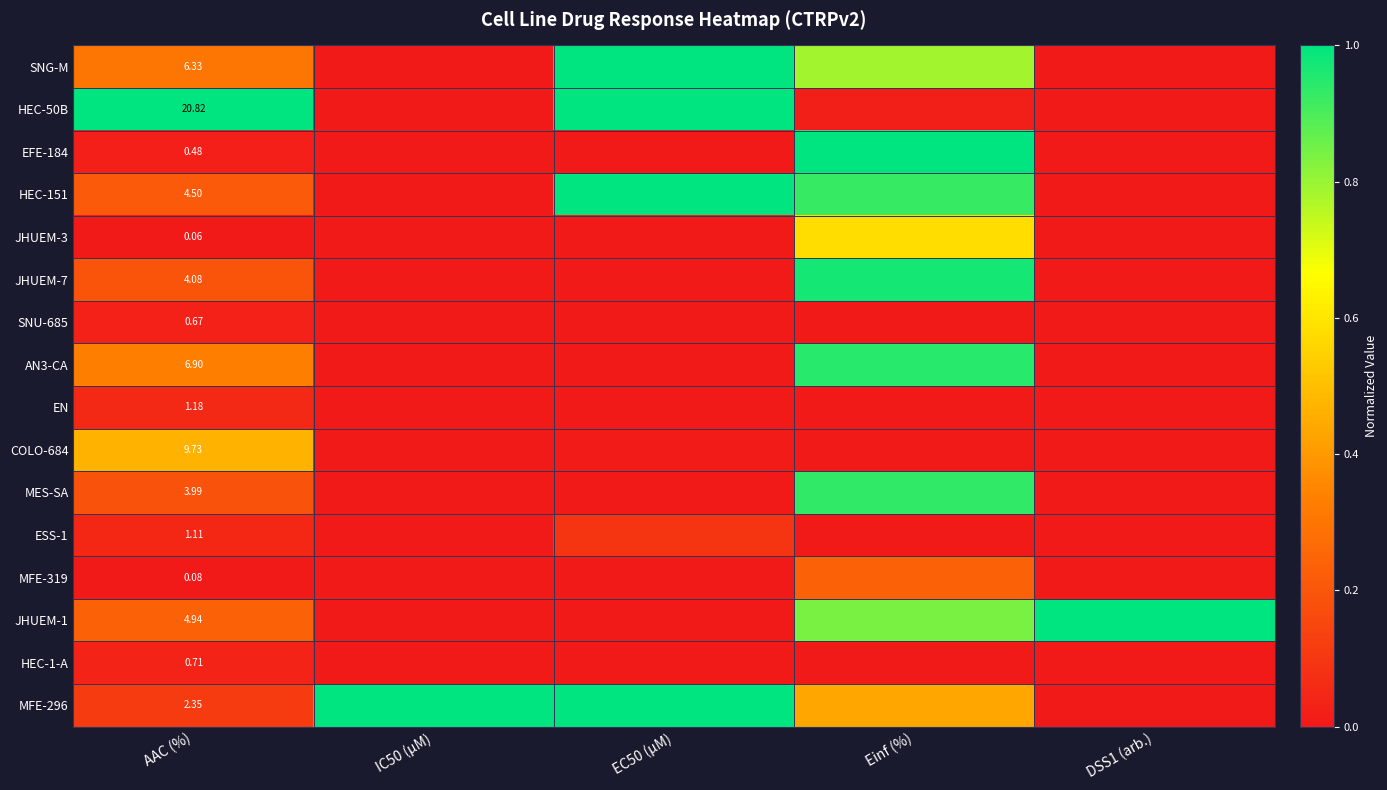

What is the difference between the highest and lowest values at EC50 (µM)?

1.0